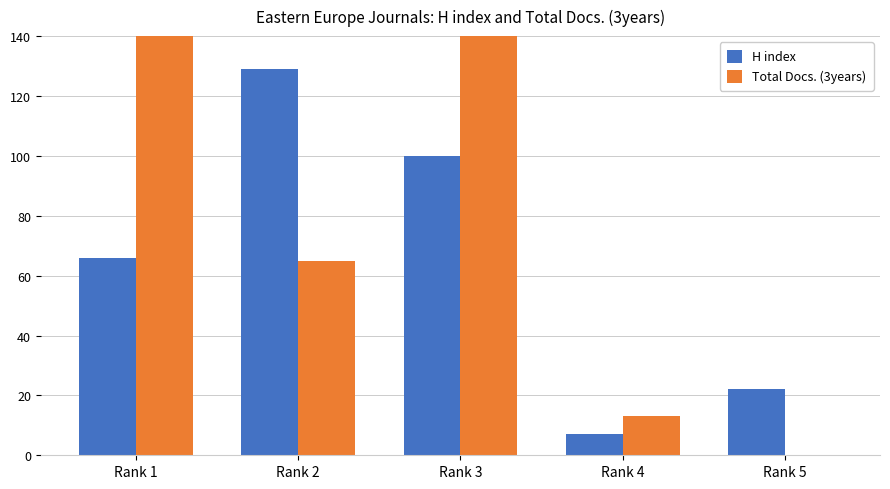

Is it true that H index equals 66 at Rank 1?

True